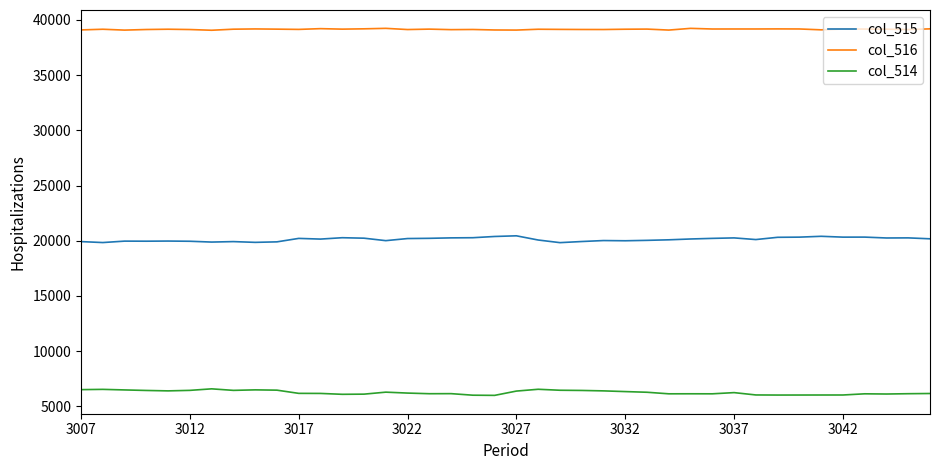

True or false: col_514 and col_515 cross at least once.

False